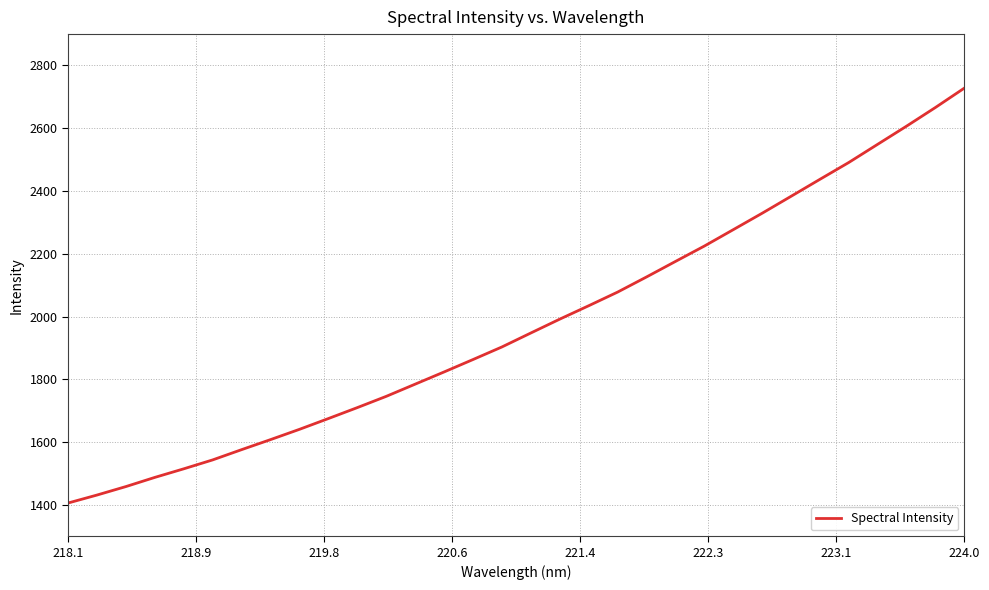

What is the difference between the maximum and minimum values?

1322.0